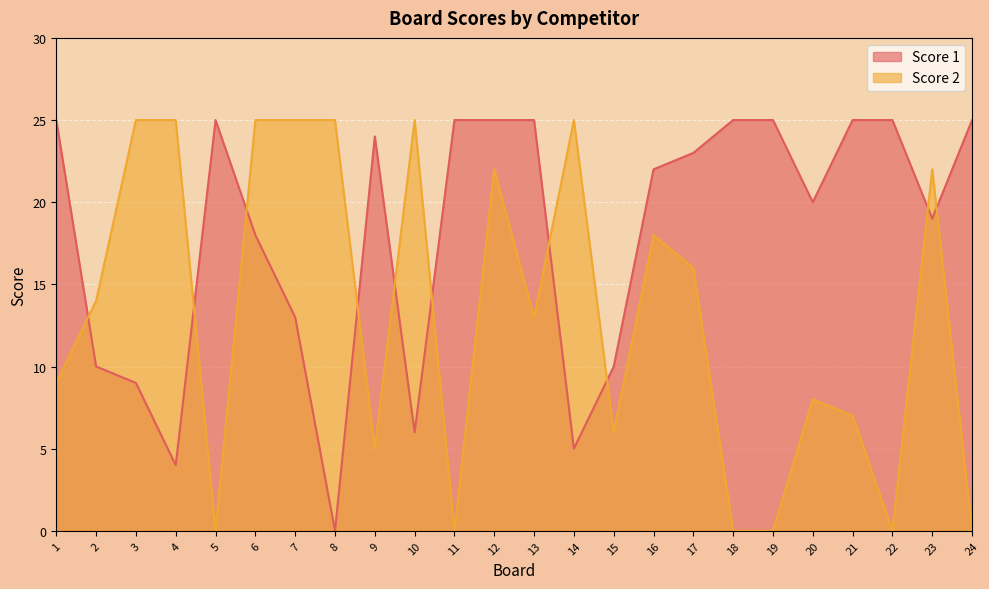

How many times do Score 2 and Score 1 cross each other?

10